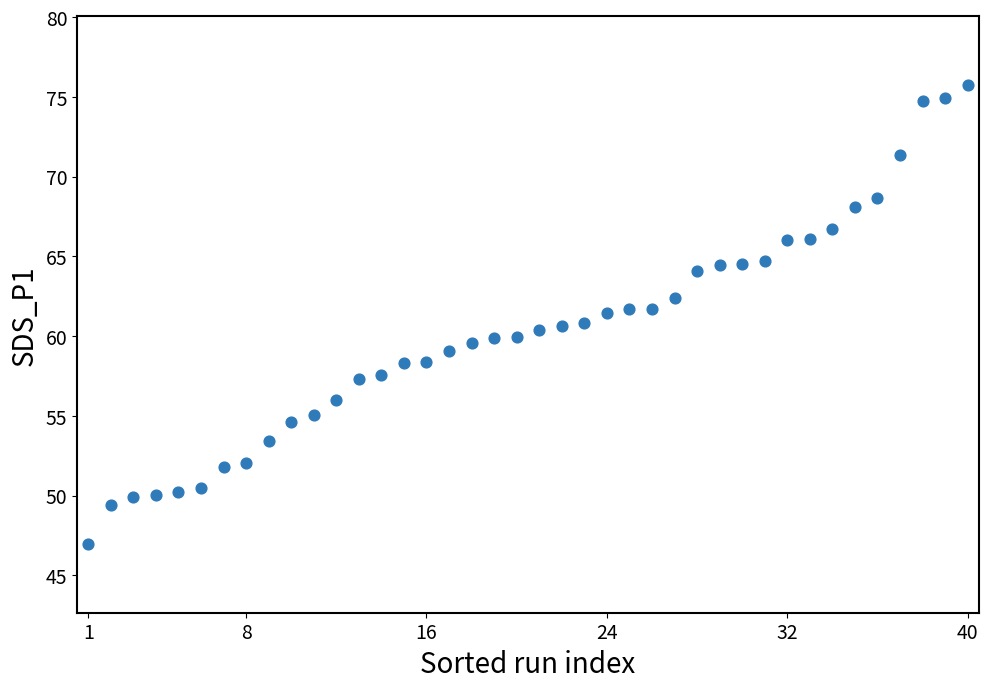

What is the range of Y values (max minus min)?

28.8